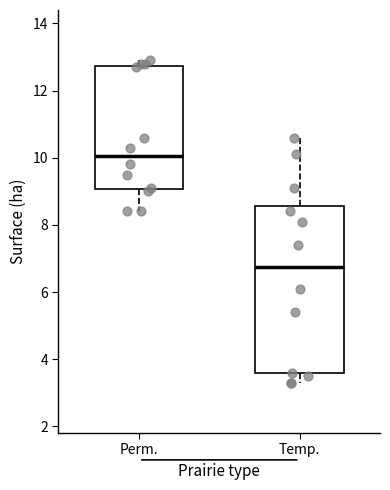

Comparing the boxes themselves (not the whiskers), which one is the tallest?

Temp.